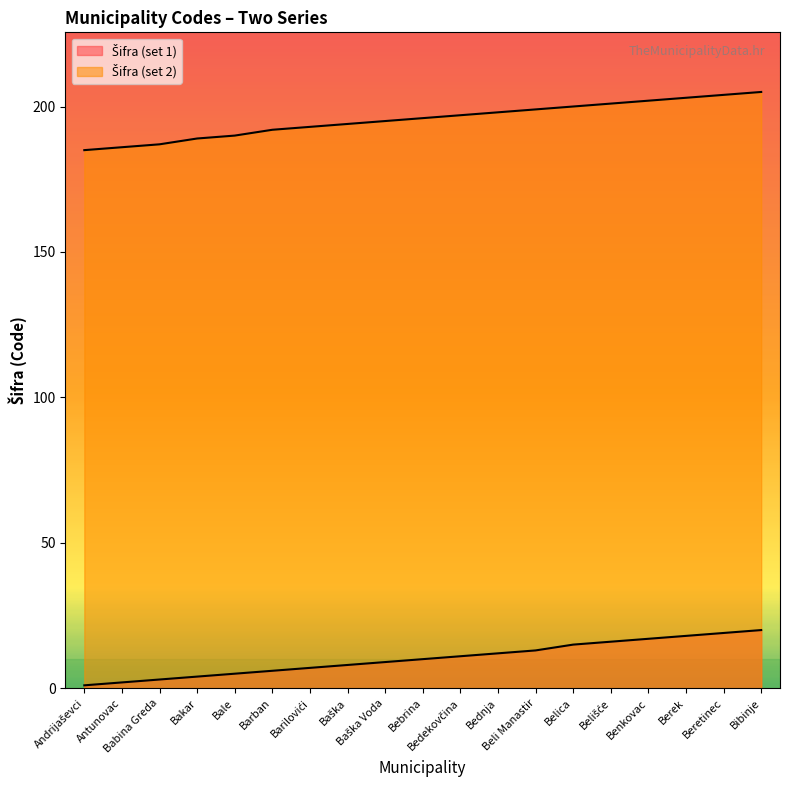

What is the smallest value displayed?

1